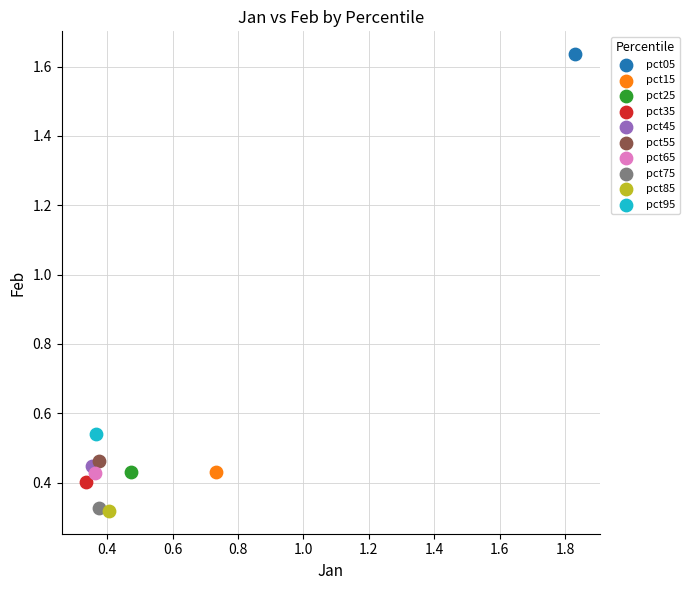

Which series contains the highest Y value?

pct05